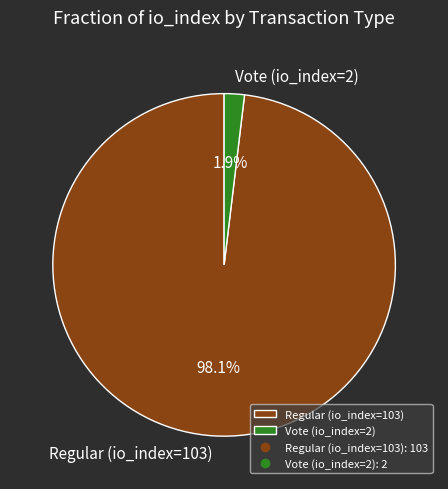

Rank the categories by value from highest to lowest.

Regular (io_index=103), Vote (io_index=2)